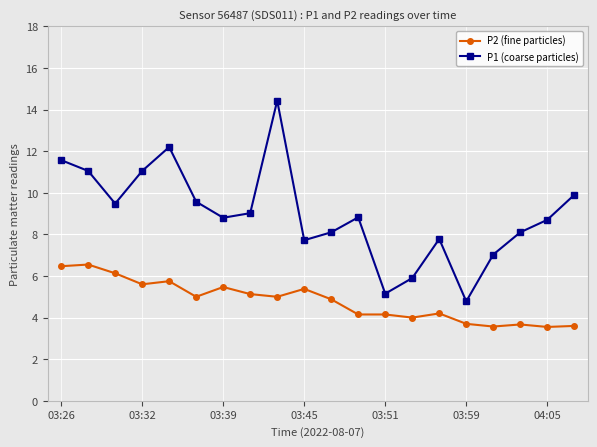

How many values in the P1 (coarse particles) series exceed 8?

14